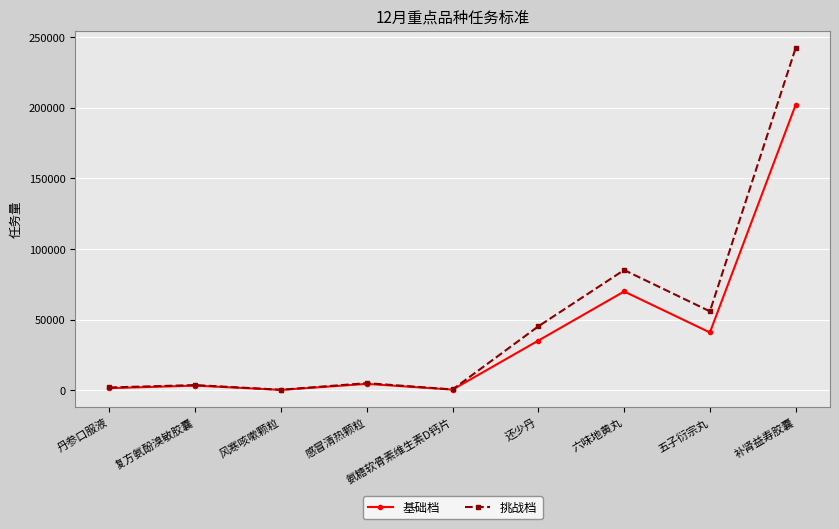

What are all the series names shown in the legend?

基础档, 挑战档